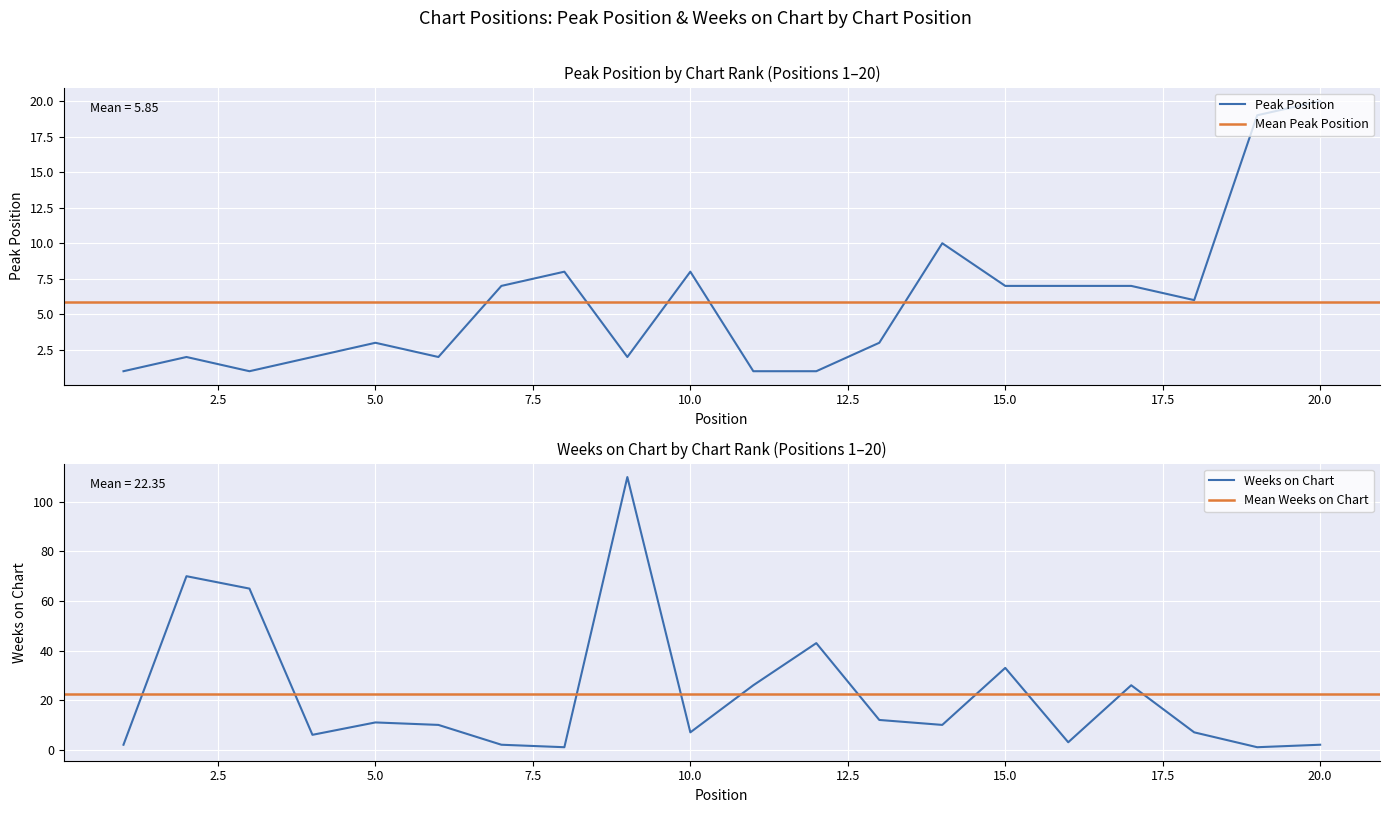

True or false: Weeks on Chart has more than 1 interior local peaks.

True